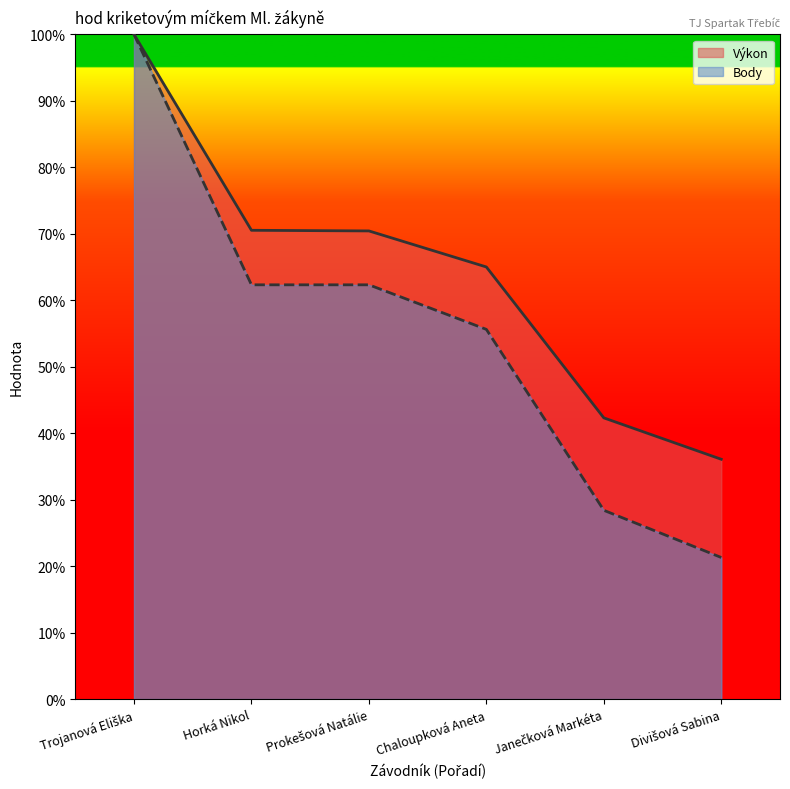

What is the label of the 5th point from the left?

Janečková Markéta